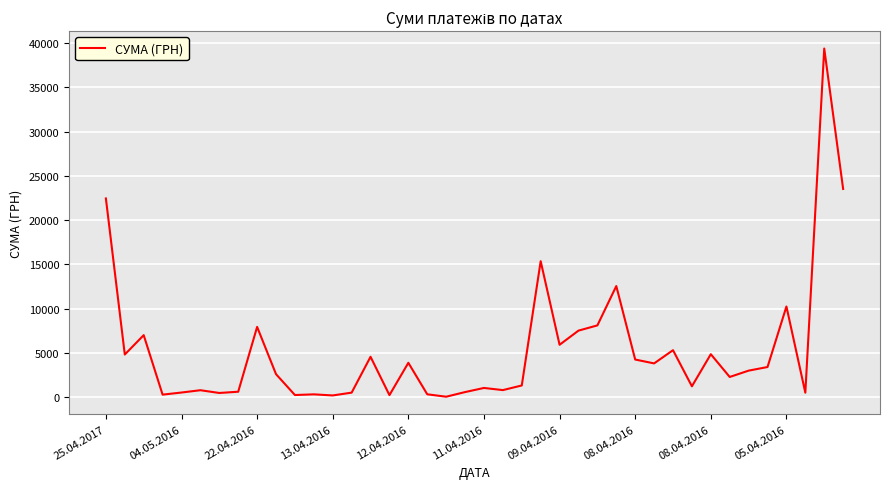

What is the maximum value shown in the chart?

39389.0